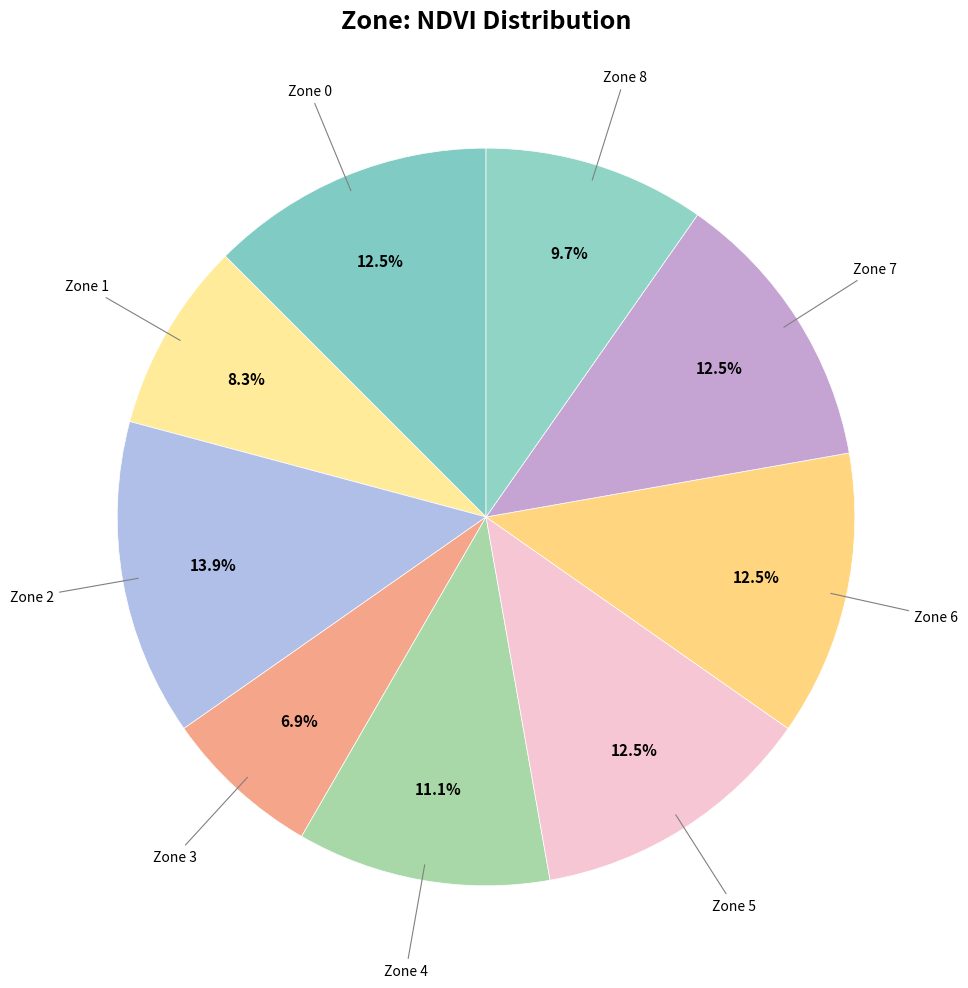

Rank the categories by value from lowest to highest.

Zone 3, Zone 1, Zone 8, Zone 4, Zone 0, Zone 5, Zone 6, Zone 7, Zone 2